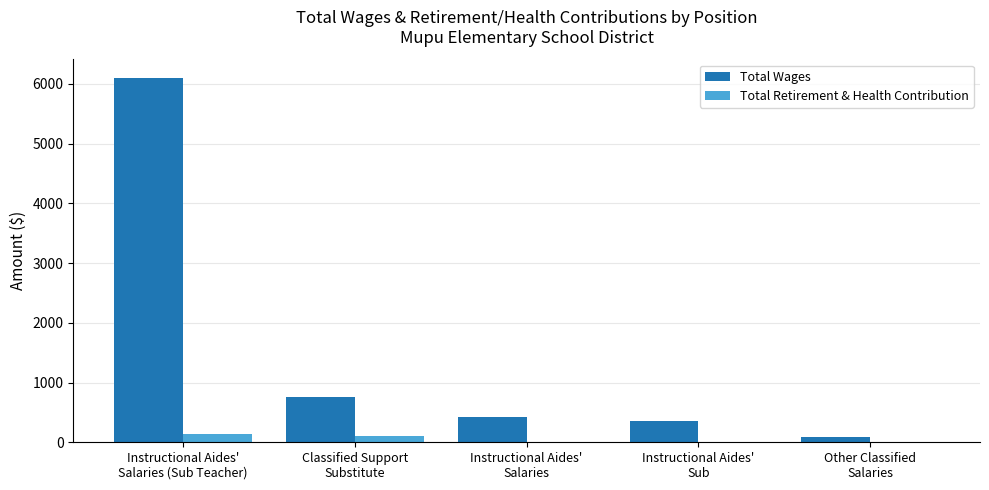

Does the chart contain stacked bars?

No